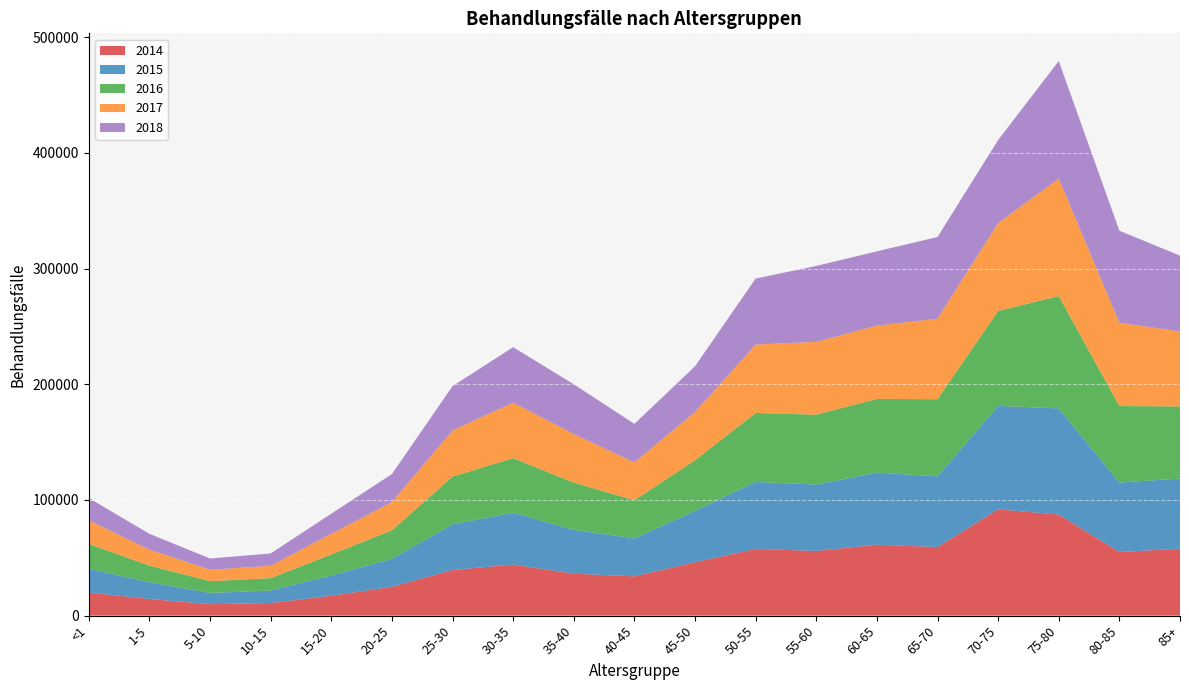

Reading right to left, transcribe all the data shown in this chart.

2014: 85+=57856	80-85=54990	75-80=87365	70-75=91869	65-70=59322	60-65=61337	55-60=55916	50-55=57633	45-50=46151	40-45=33961	35-40=36260	30-35=44140	25-30=39442	20-25=24950	15-20=17194	10-15=10935	5-10=9908	1-5=14416	<1=19927
2015: 85+=60624	80-85=60046	75-80=91747	70-75=89417	65-70=61044	60-65=62300	55-60=57365	50-55=57950	45-50=44396	40-45=32809	35-40=37827	30-35=44914	25-30=39422	20-25=24122	15-20=17531	10-15=10781	5-10=9732	1-5=14481	<1=20541
2016: 85+=62315	80-85=66142	75-80=97145	70-75=81987	65-70=66707	60-65=63671	55-60=60408	50-55=59646	45-50=43756	40-45=32906	35-40=40953	30-35=47067	25-30=41319	20-25=24654	15-20=18127	10-15=10708	5-10=10156	1-5=14353	<1=21468
2017: 85+=64932	80-85=71931	75-80=101493	70-75=76060	65-70=69660	60-65=63359	55-60=62972	50-55=59073	45-50=41698	40-45=32808	35-40=41934	30-35=48006	25-30=39878	20-25=24405	15-20=17877	10-15=10655	5-10=9845	1-5=13795	<1=20382
2018: 85+=65415	80-85=79604	75-80=101590	70-75=71766	65-70=70525	60-65=64214	55-60=65591	50-55=57055	45-50=39551	40-45=33261	35-40=43000	30-35=47896	25-30=38301	20-25=24219	15-20=17405	10-15=10636	5-10=9756	1-5=13668	<1=19296